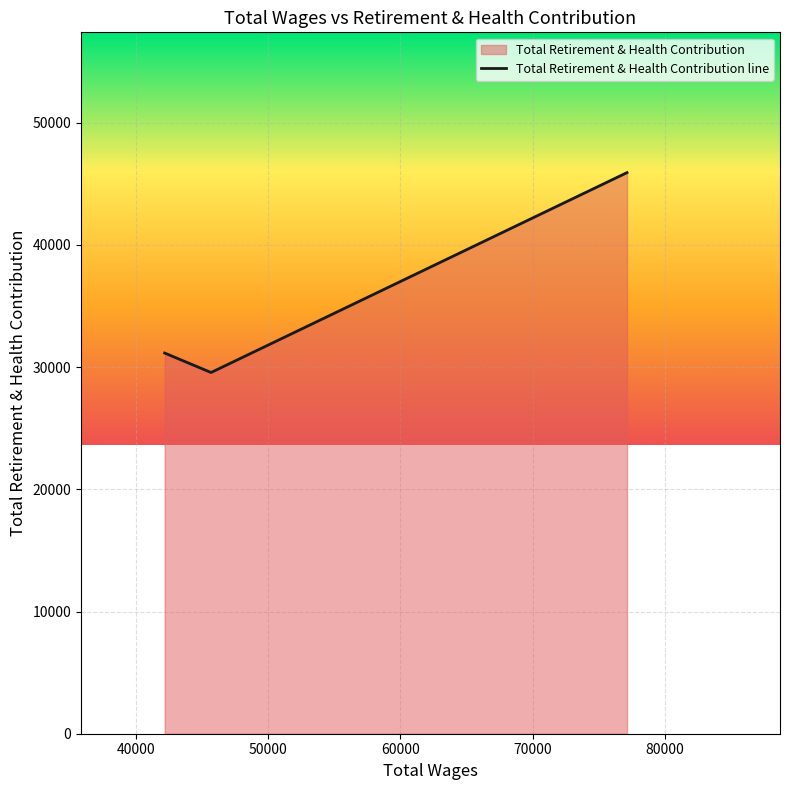

What is the sum of all values?

106638